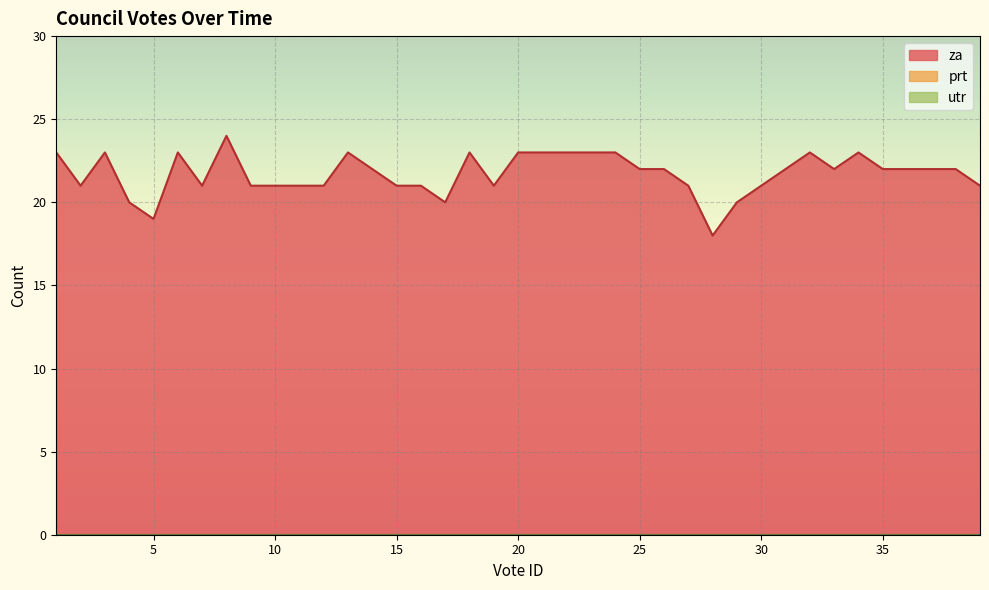

How many interior local valleys does the za series have?

7